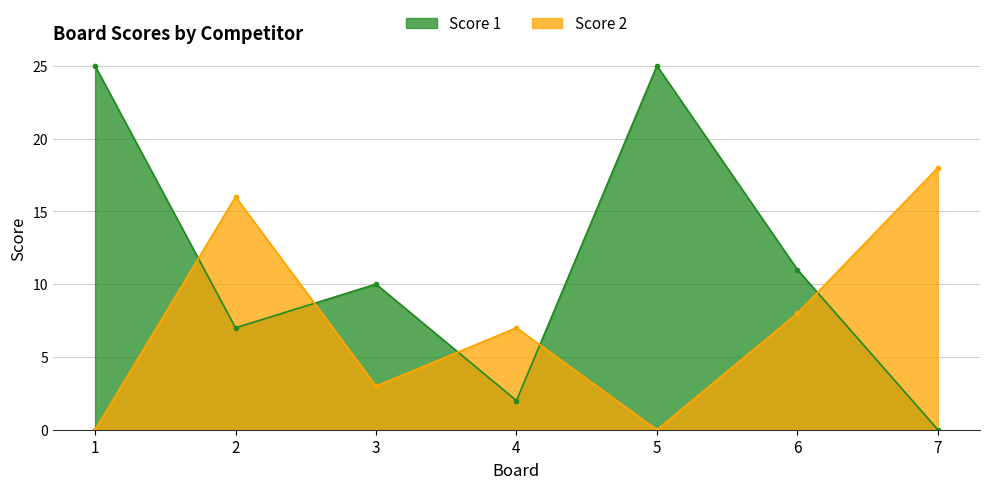

What is the value of the Score 2 point at the 6th from the left?

8